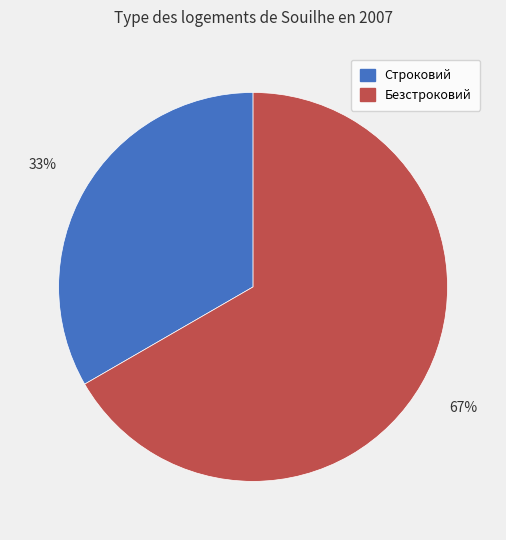

Approximately how many times larger is the value at Безстроковий compared to Строковий?

2.0